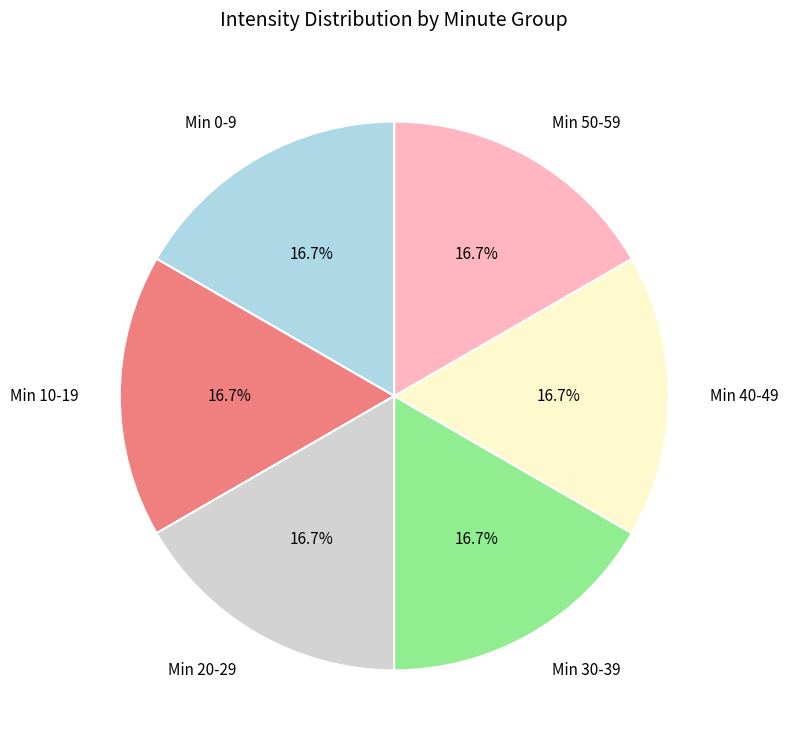

Is Min 0-9 the majority of the pie?

No